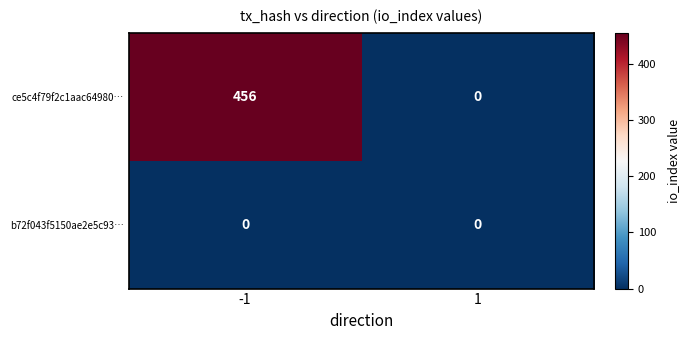

What is the total value across all series at -1?

456